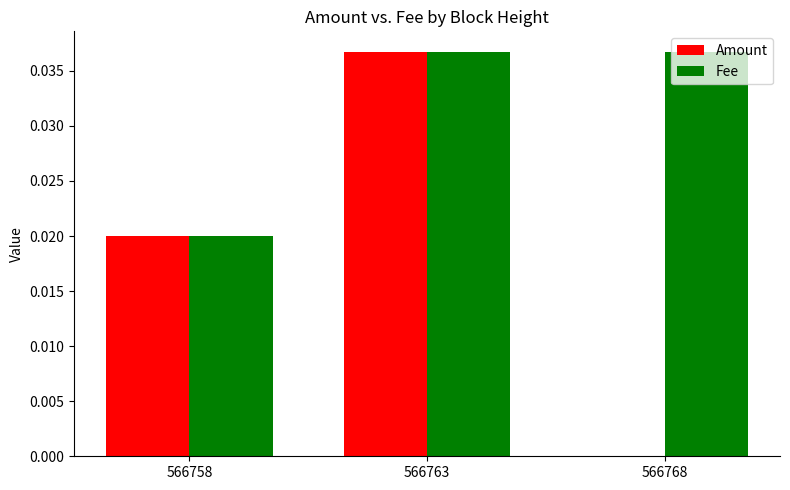

Are the bars horizontal?

No